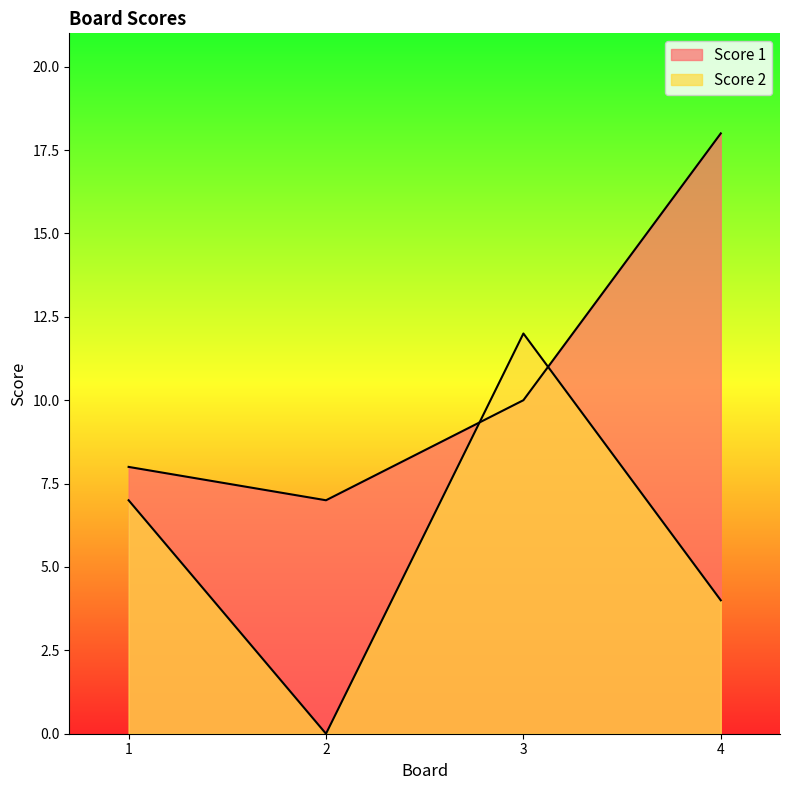

Rank the series by their average value, from highest to lowest.

Score 1, Score 2